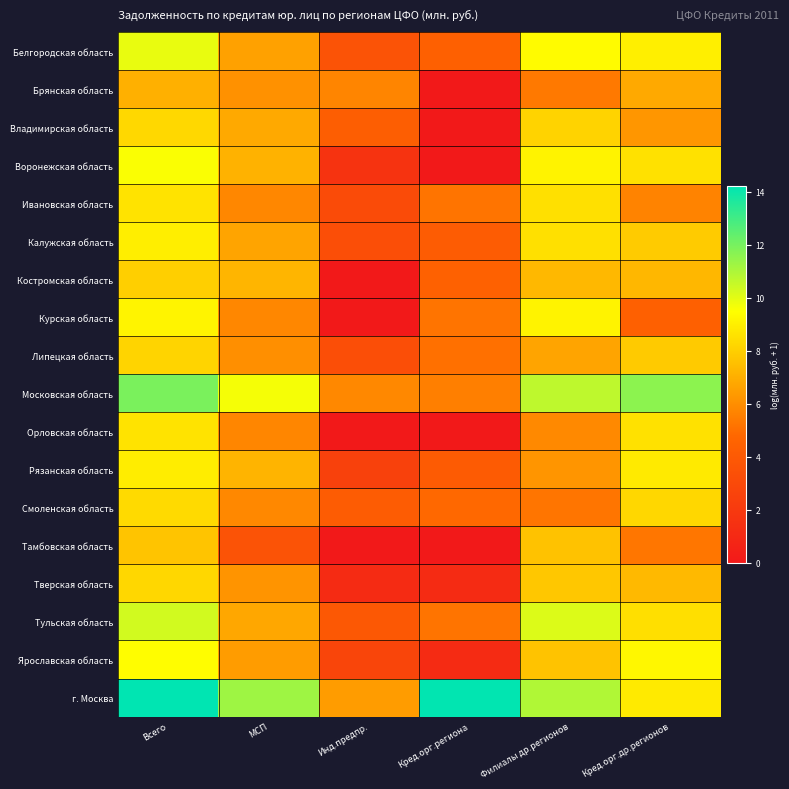

Reading left to right, extract all data points from this chart.

Белгородская область: Всего=9.9	МСП=6.6	Инд.предпр.=3.6	Кред.орг.региона=4.4	Филиалы др.регионов=9.4	Кред.орг.др.регионов=9.0
Брянская область: Всего=7.0	МСП=6.1	Инд.предпр.=5.7	Кред.орг.региона=0.0	Филиалы др.регионов=5.4	Кред.орг.др.регионов=6.8
Владимирская область: Всего=8.3	МСП=6.8	Инд.предпр.=4.3	Кред.орг.региона=0.0	Филиалы др.регионов=8.1	Кред.орг.др.регионов=6.2
Воронежская область: Всего=9.6	МСП=7.1	Инд.предпр.=1.6	Кред.орг.региона=0.0	Филиалы др.регионов=9.1	Кред.орг.др.регионов=8.6
Ивановская область: Всего=8.6	МСП=5.8	Инд.предпр.=3.1	Кред.орг.региона=5.2	Филиалы др.регионов=8.5	Кред.орг.др.регионов=5.6
Калужская область: Всего=9.0	МСП=6.7	Инд.предпр.=3.3	Кред.орг.региона=4.1	Филиалы др.регионов=8.5	Кред.орг.др.регионов=7.9
Костромская область: Всего=8.0	МСП=7.2	Инд.предпр.=0.0	Кред.орг.региона=4.5	Филиалы др.регионов=7.3	Кред.орг.др.регионов=7.3
Курская область: Всего=9.2	МСП=5.8	Инд.предпр.=0.0	Кред.орг.региона=5.2	Филиалы др.регионов=9.1	Кред.орг.др.регионов=4.4
Липецкая область: Всего=8.2	МСП=6.0	Инд.предпр.=3.3	Кред.орг.региона=5.1	Филиалы др.регионов=6.7	Кред.орг.др.регионов=7.8
Московская область: Всего=11.9	МСП=9.6	Инд.предпр.=5.8	Кред.орг.региона=5.5	Филиалы др.регионов=10.7	Кред.орг.др.регионов=11.6
Орловская область: Всего=8.6	МСП=5.7	Инд.предпр.=0.0	Кред.орг.региона=0.0	Филиалы др.регионов=5.9	Кред.орг.др.регионов=8.6
Рязанская область: Всего=8.9	МСП=7.2	Инд.предпр.=2.5	Кред.орг.региона=4.1	Филиалы др.регионов=6.2	Кред.орг.др.регионов=8.8
Смоленская область: Всего=8.4	МСП=5.8	Инд.предпр.=4.2	Кред.орг.региона=4.8	Филиалы др.регионов=5.2	Кред.орг.др.регионов=8.3
Тамбовская область: Всего=7.7	МСП=3.6	Инд.предпр.=0.0	Кред.орг.региона=0.0	Филиалы др.регионов=7.6	Кред.орг.др.регионов=5.3
Тверская область: Всего=8.3	МСП=6.2	Инд.предпр.=1.1	Кред.орг.региона=1.1	Филиалы др.регионов=7.8	Кред.орг.др.регионов=7.3
Тульская область: Всего=10.3	МСП=6.8	Инд.предпр.=3.9	Кред.орг.региона=5.2	Филиалы др.регионов=10.1	Кред.орг.др.регионов=8.5
Ярославская область: Всего=9.4	МСП=6.4	Инд.предпр.=2.7	Кред.орг.региона=1.1	Филиалы др.регионов=7.6	Кред.орг.др.регионов=9.2
г. Москва: Всего=14.2	МСП=11.3	Инд.предпр.=6.4	Кред.орг.региона=14.2	Филиалы др.регионов=10.9	Кред.орг.др.регионов=8.8